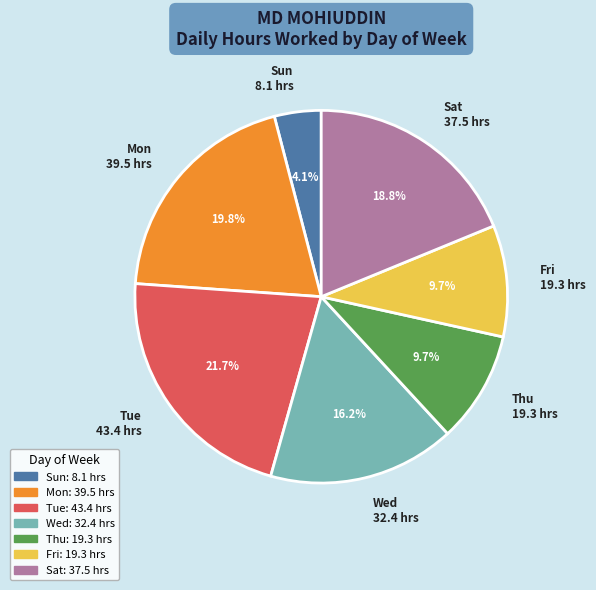

Approximately how many times larger is the value at Wed 32.4 hrs compared to Sun 8.1 hrs?

4.0